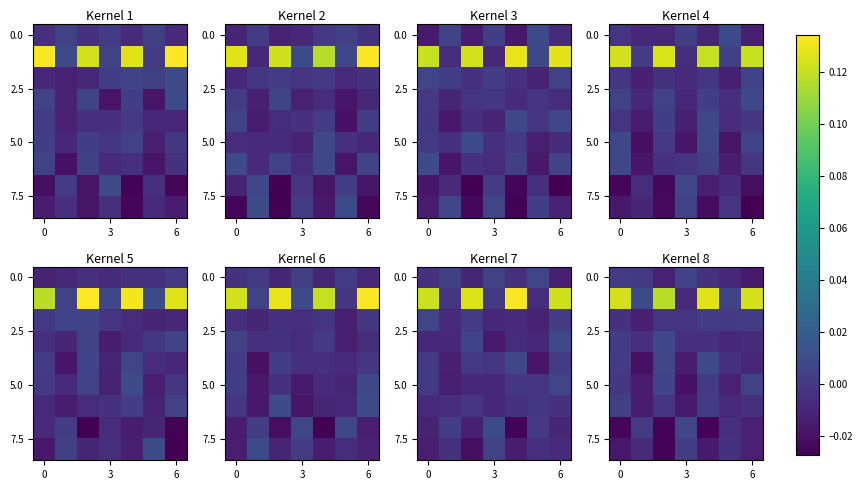

How many data points does each series have?

7